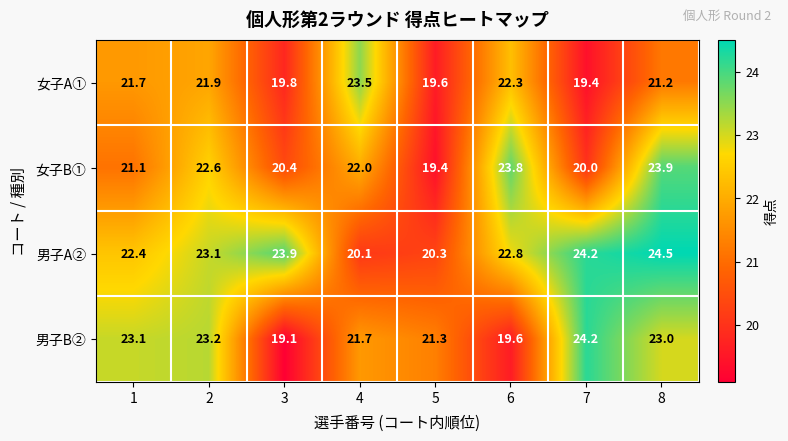

Rank the series by their maximum value, from highest to lowest.

男子A②, 男子B②, 女子B①, 女子A①